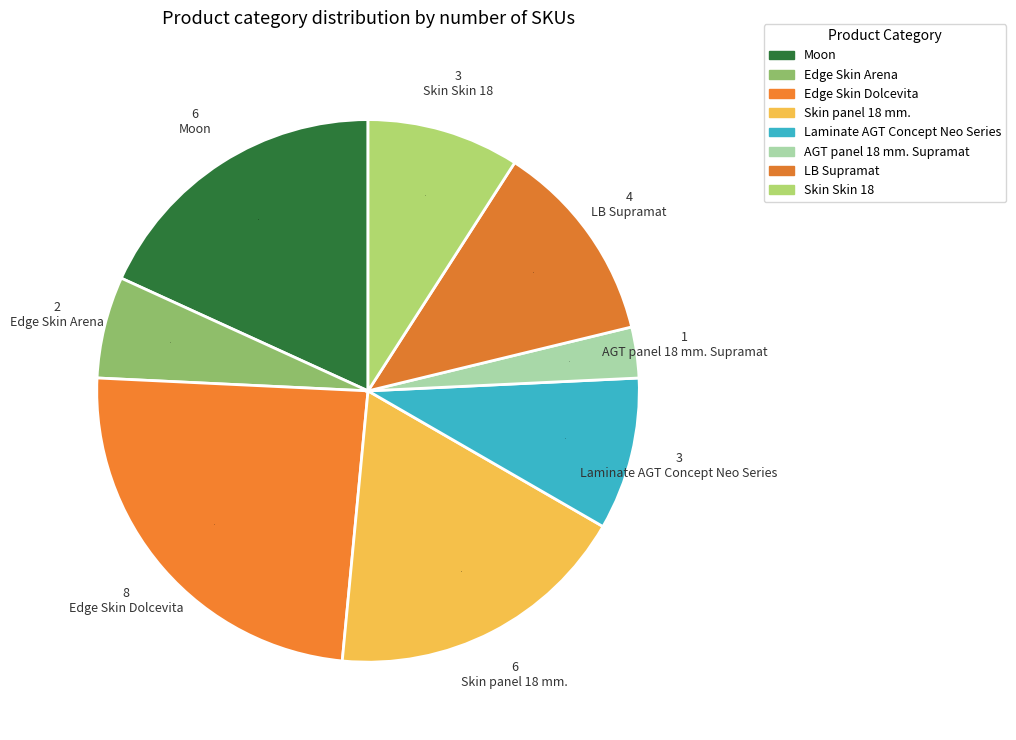

Which slice is the smallest?

AGT panel 18 mm. Supramat